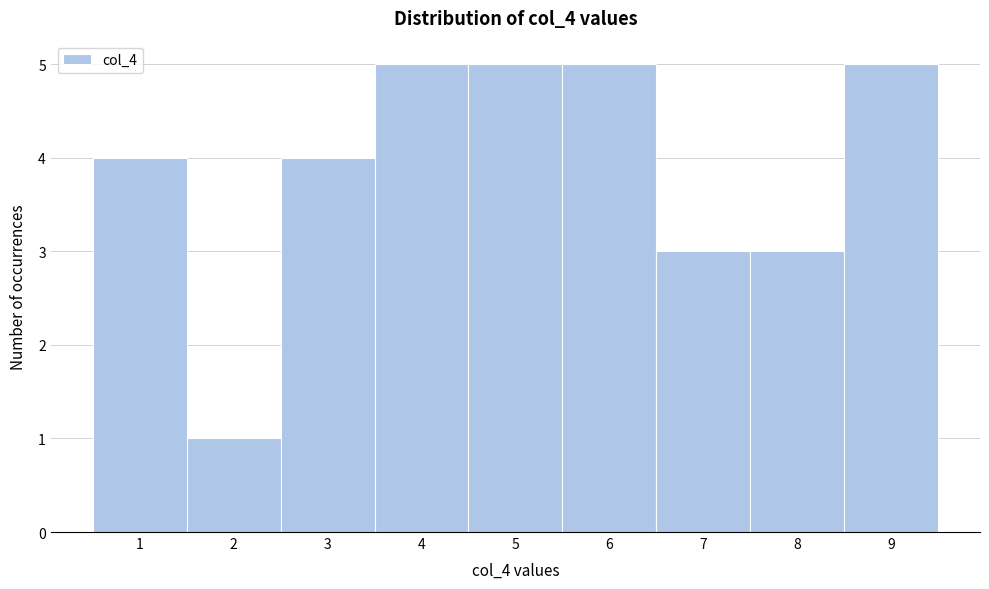

Reading left to right, list every bar in this chart as the range it spans on the x-axis followed by its height. The values are not printed on the chart, so give them approximately, as read against the axis.

0.5 to 1.5: 4
1.5 to 2.5: 1
2.5 to 3.5: 4
3.5 to 4.5: 5
4.5 to 5.5: 5
5.5 to 6.5: 5
6.5 to 7.5: 3
7.5 to 8.5: 3
8.5 to 9.5: 5